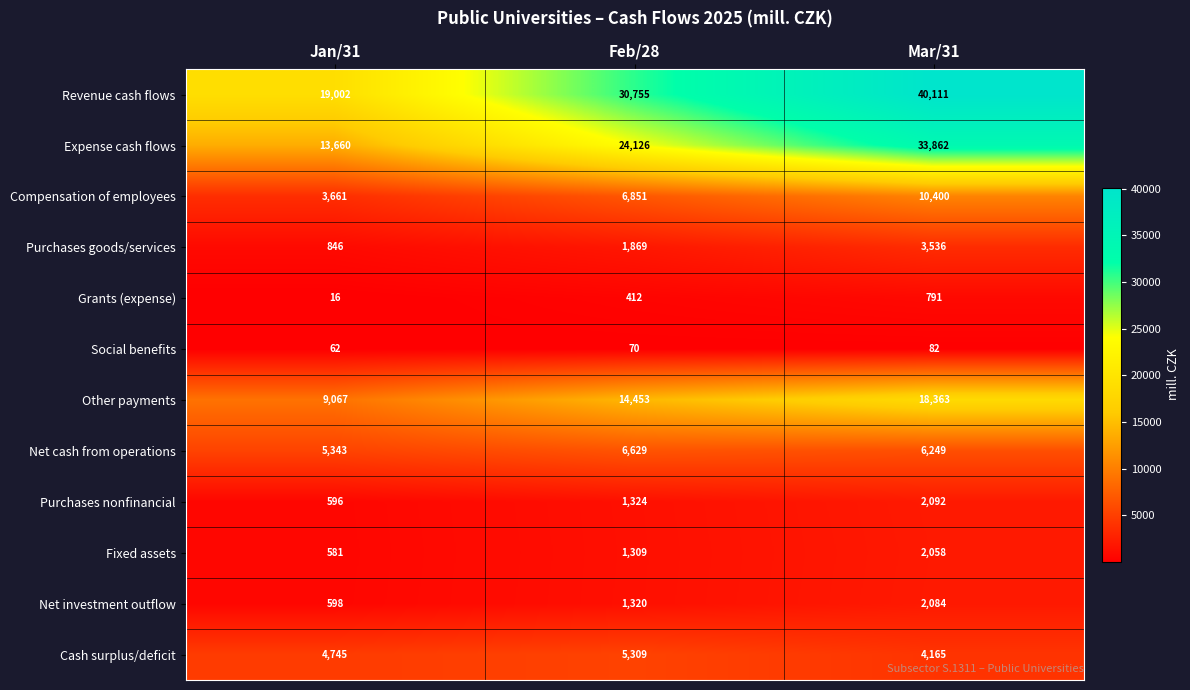

What is the sum of all Purchases goods/services values?

6251